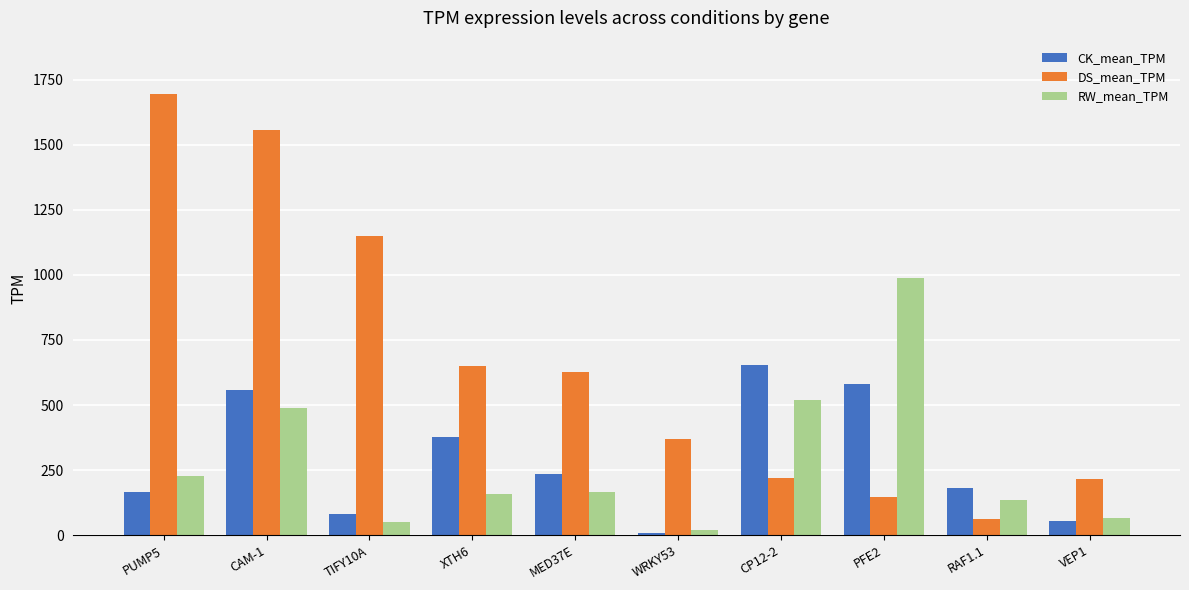

List the series in order of their peak value, lowest first.

CK_mean_TPM, RW_mean_TPM, DS_mean_TPM